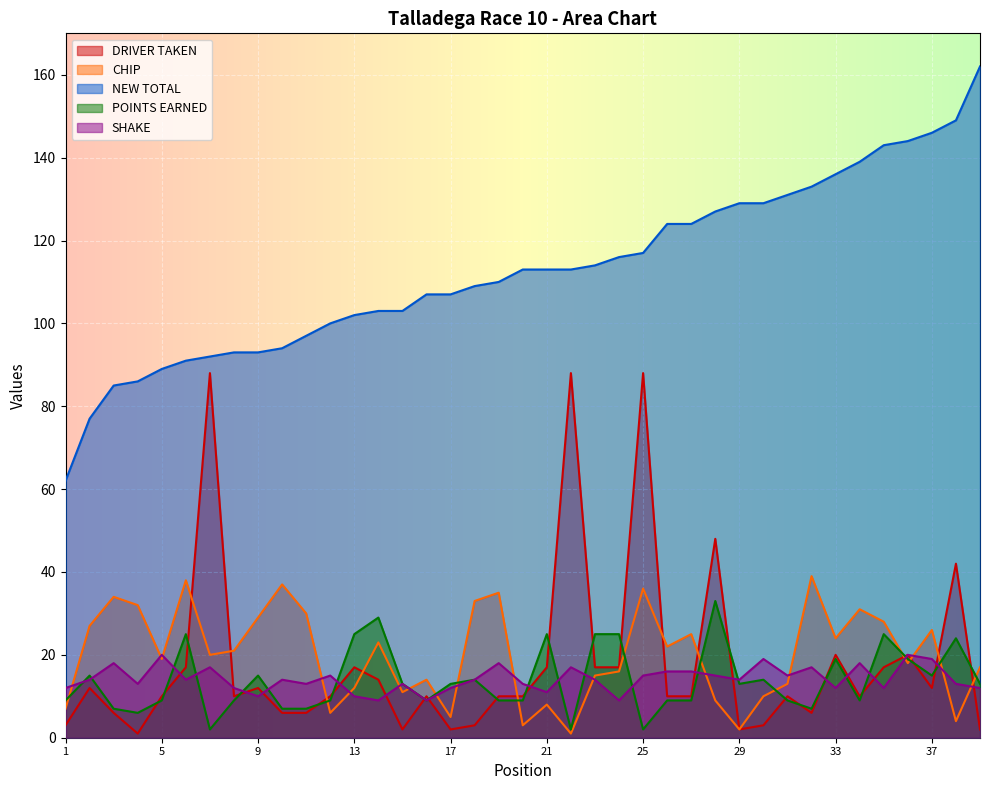

True or false: NEW TOTAL has more than 0 points higher than both neighbors.

False